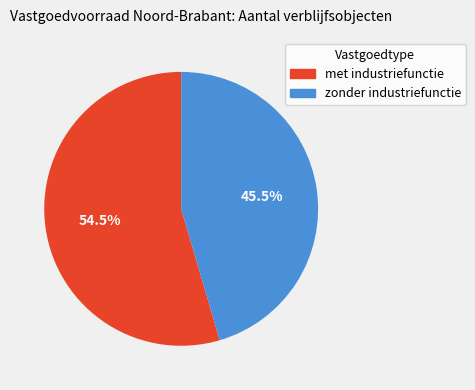

Is there any slice that represents more than half of the pie?

Yes